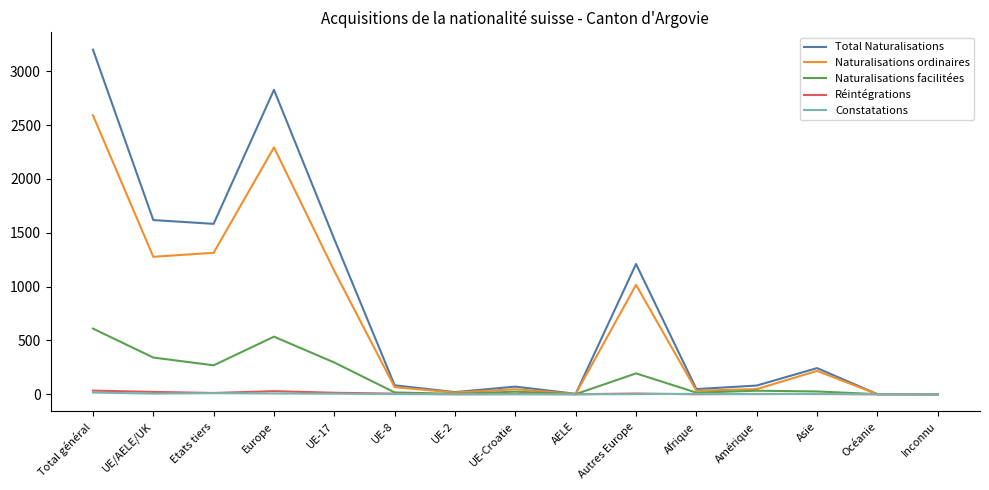

Which series changed the most between Autres Europe and Inconnu?

Total Naturalisations